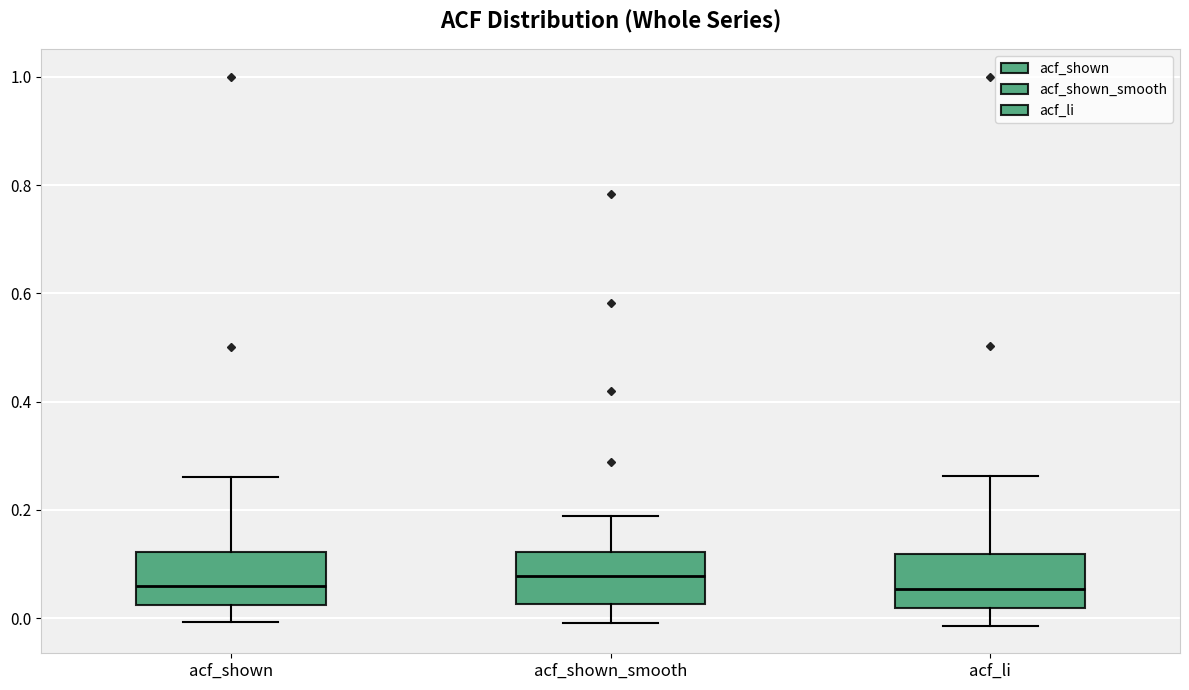

Reading left to right, read every box against the y-axis: the position of its median line, the range the box covers, and the ends of its whiskers. The values are not printed on the chart, so give them approximately, as read against the axis.

acf_shown: median 0.06, box 0.02 to 0.12, whiskers 0.00 to 0.26
acf_shown_smooth: median 0.08, box 0.02 to 0.12, whiskers 0.00 to 0.18
acf_li: median 0.06, box 0.02 to 0.12, whiskers -0.02 to 0.26